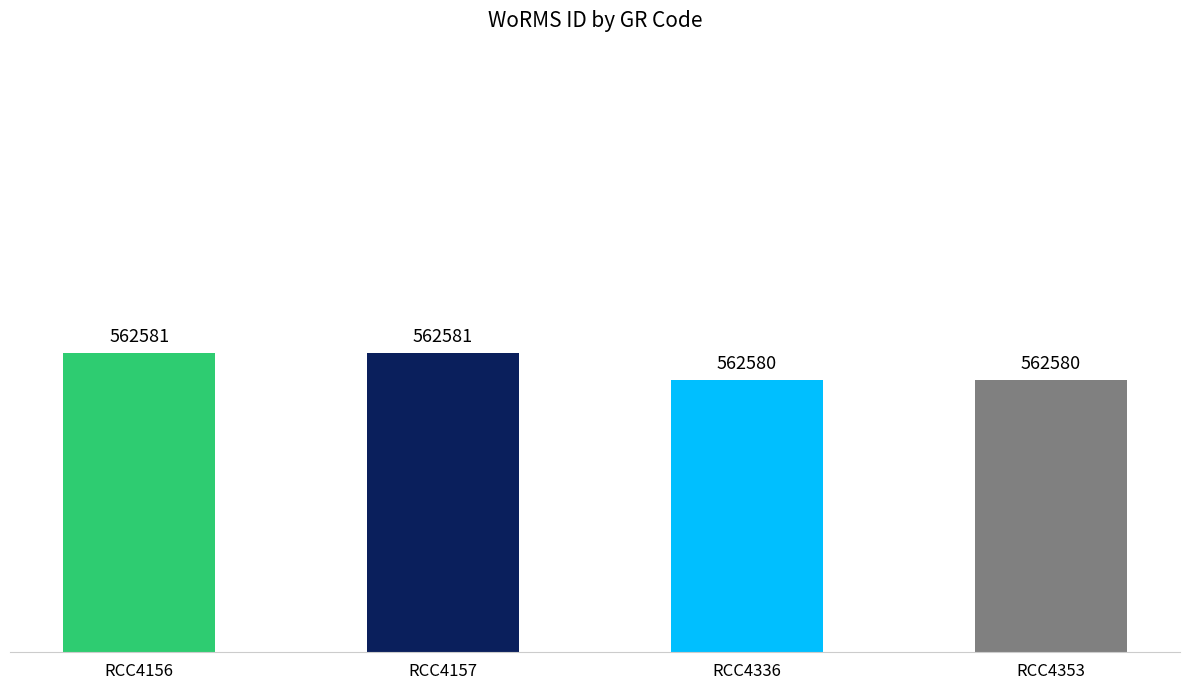

Does the chart contain any negative values?

No